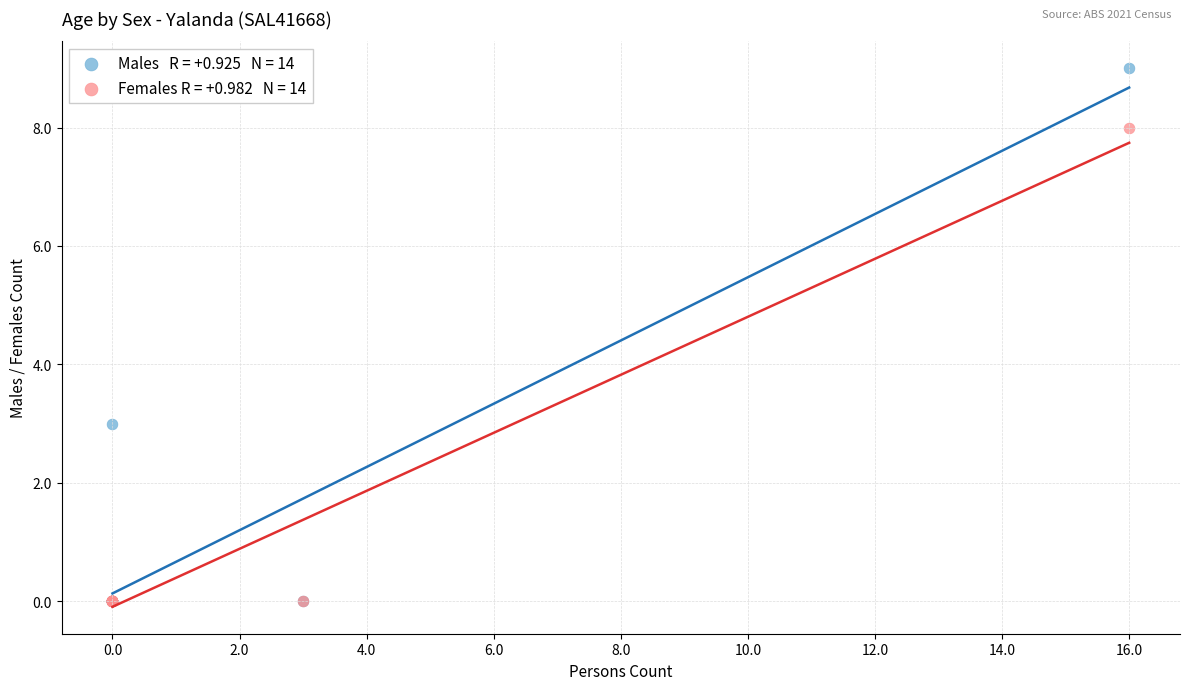

Across all series, what Y value is closest to 4?

3